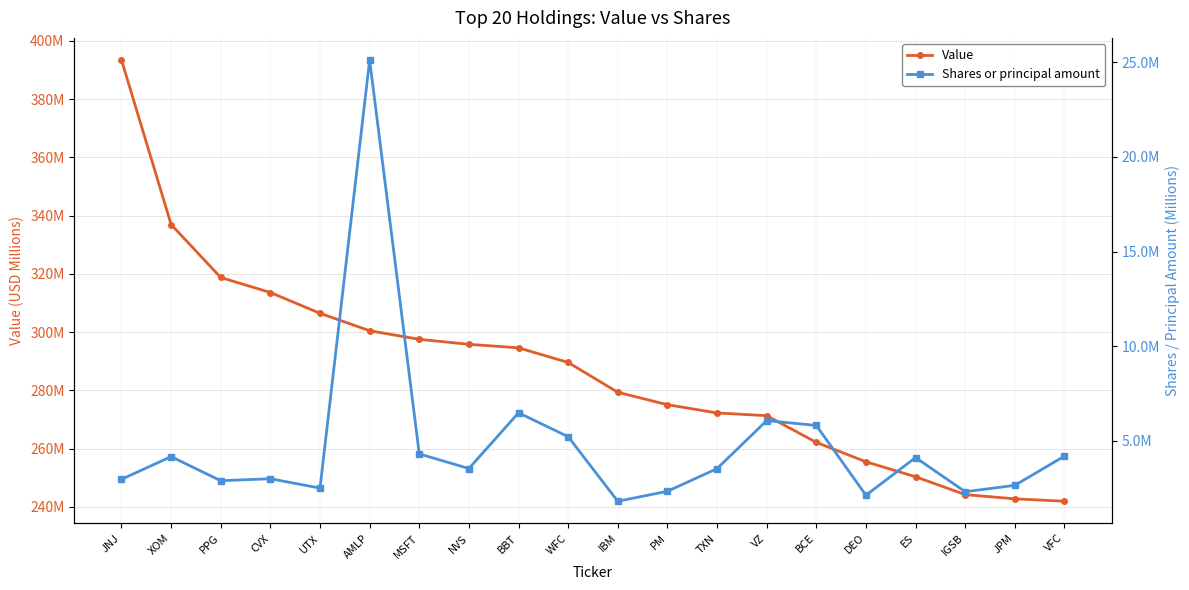

The Value series shows 155.6 at IBM. True or false?

False